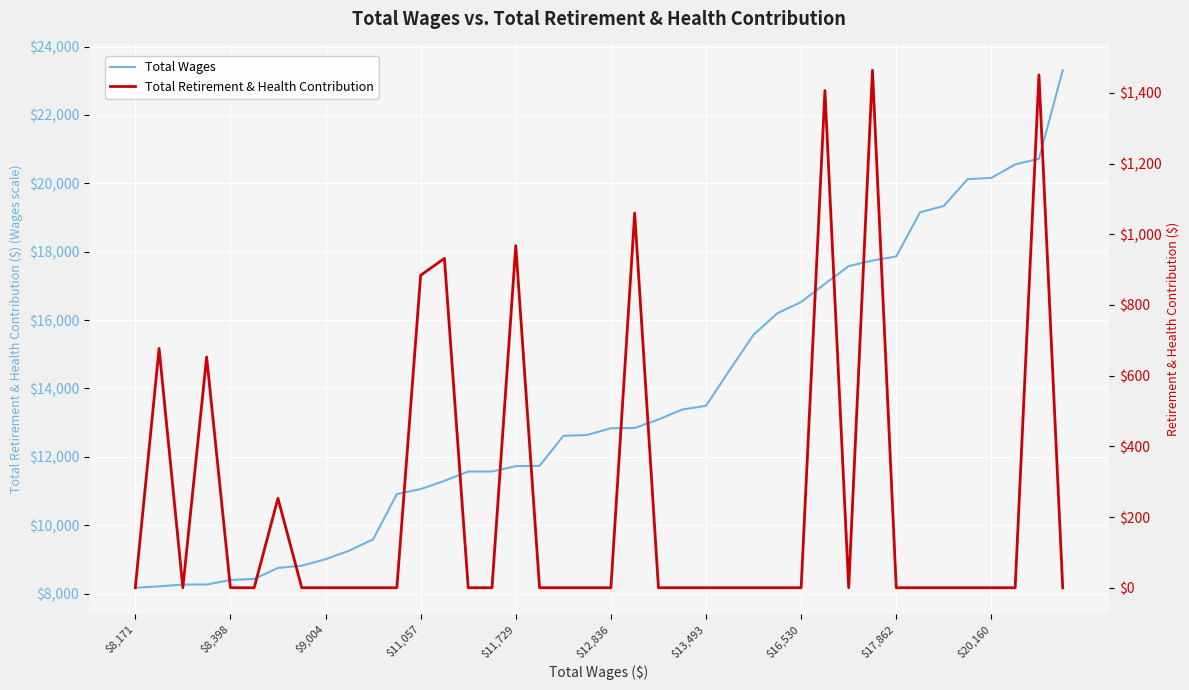

True or false: Total Retirement & Health Contribution and Total Wages cross at least once.

False